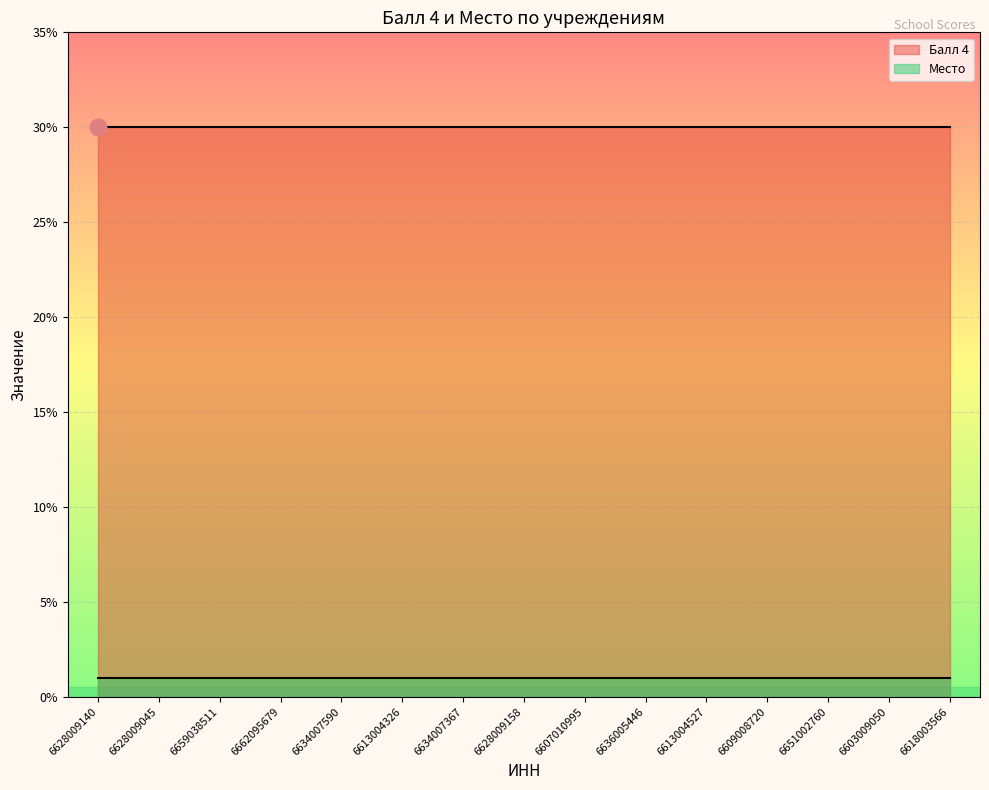

True or false: Место and Балл 4 intersect in this chart.

False